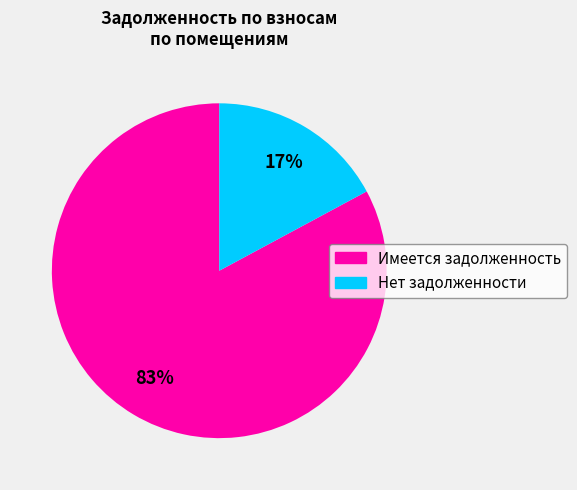

Does any single category account for the majority?

Yes